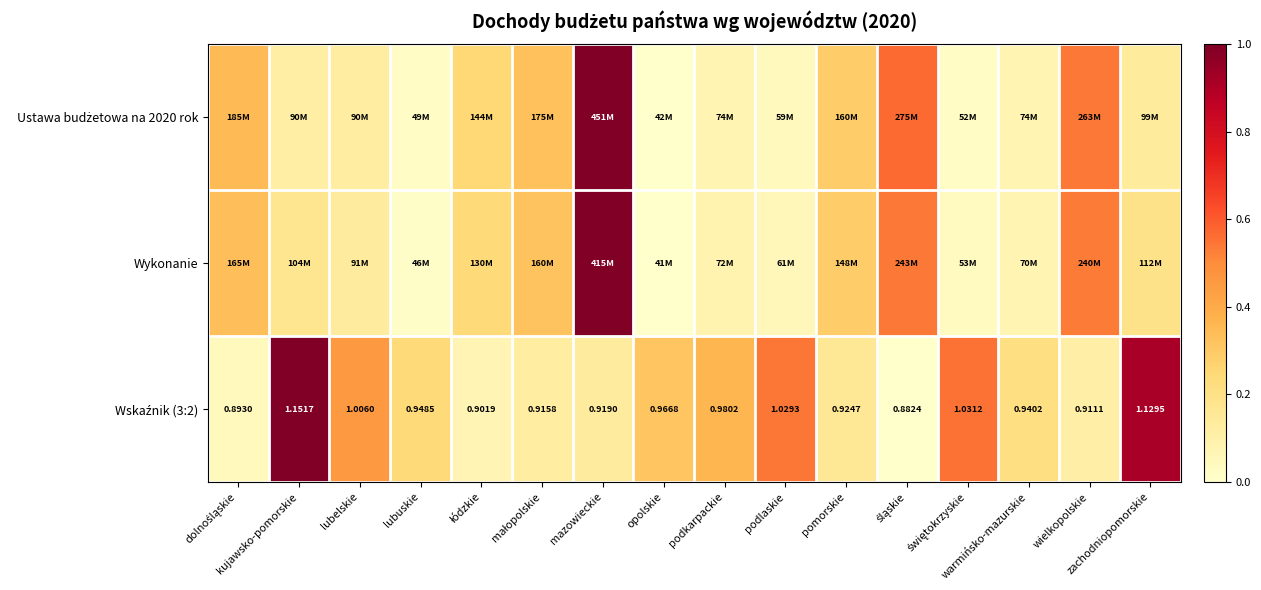

Which series changed the most between łódzkie and śląskie?

Ustawa budżetowa na 2020 rok